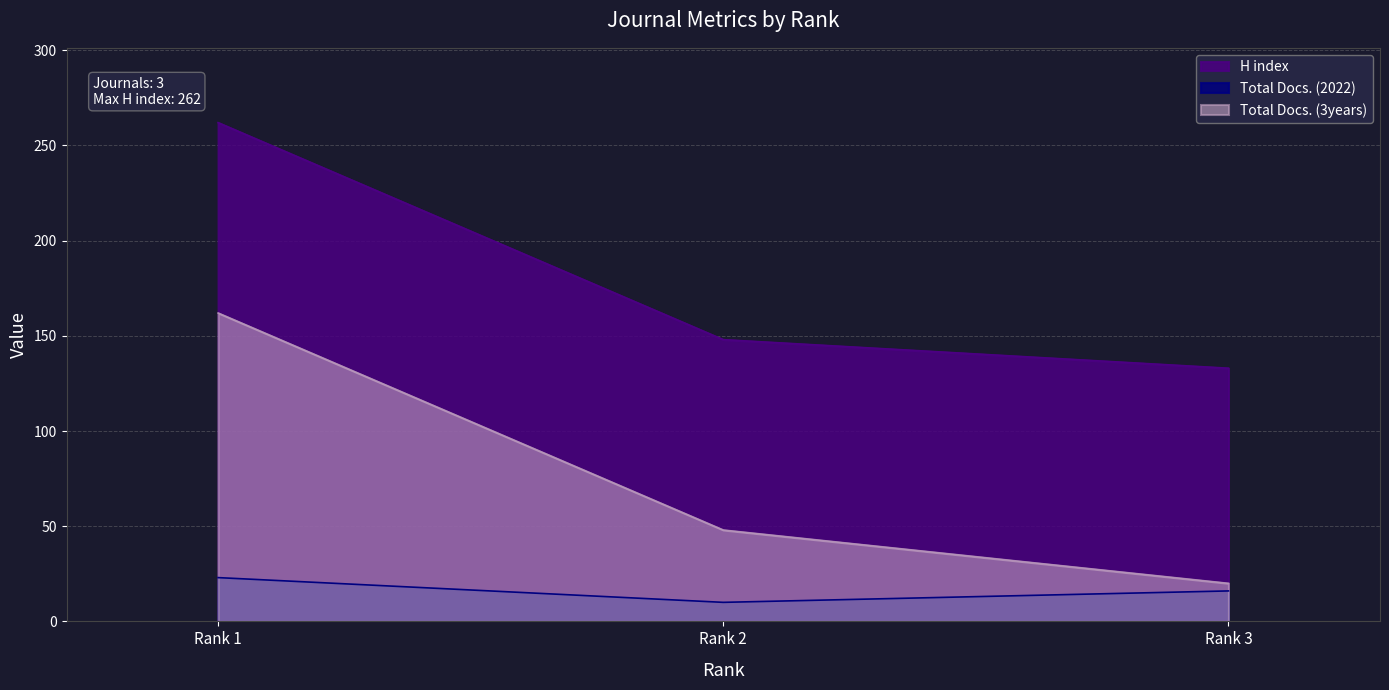

True or false: Total Docs. (3years) has a value of 48 at Rank 2.

True